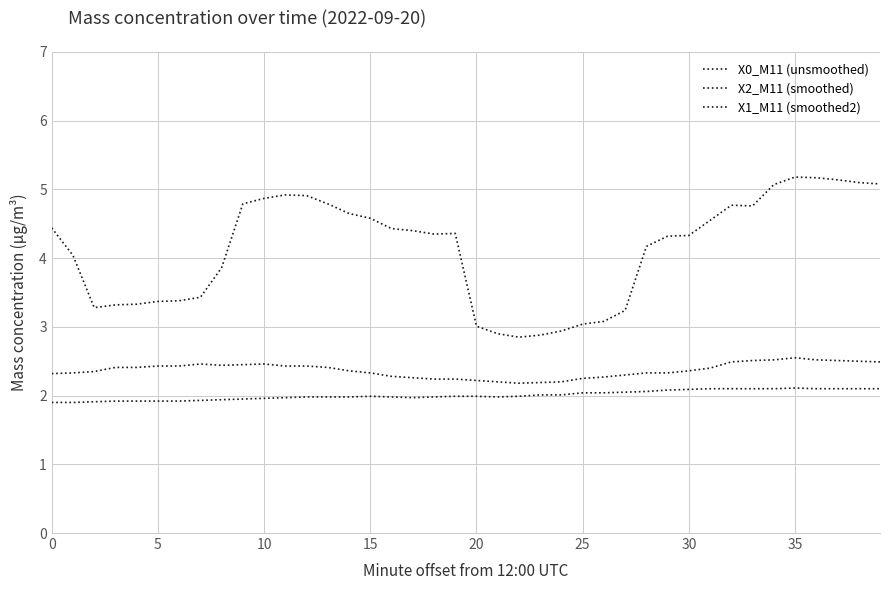

How many lines are shown in the chart?

3